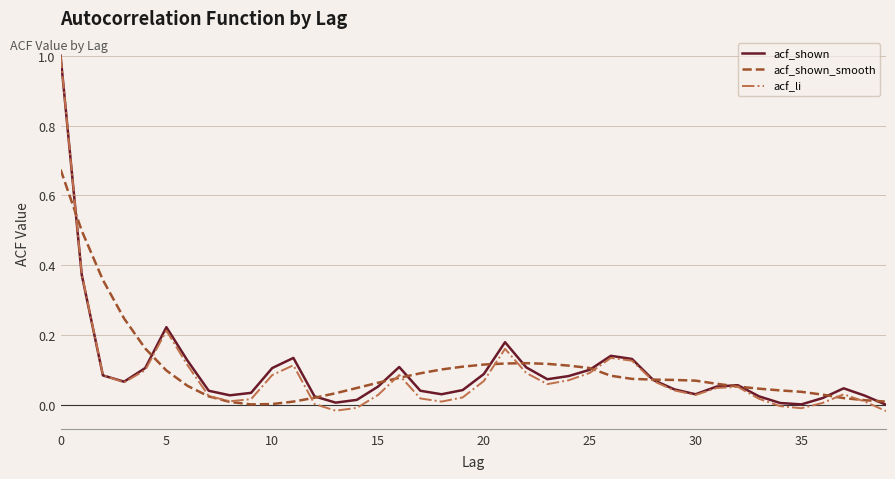

Which series has the largest range (max minus min)?

acf_li